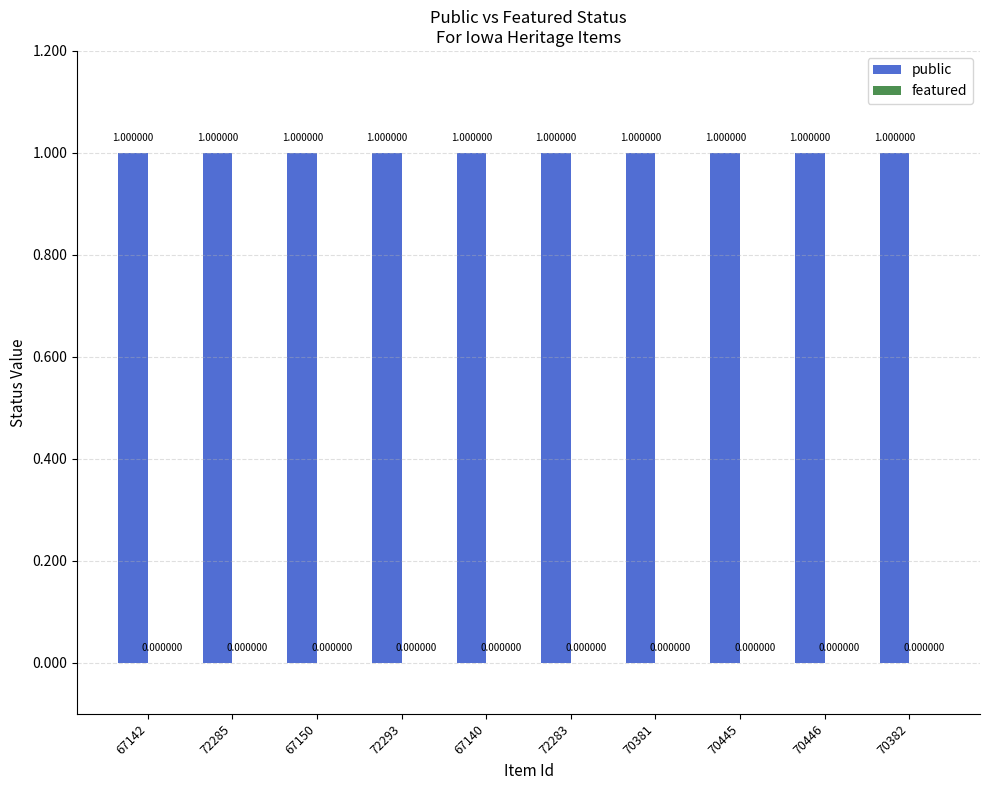

What is the total value across all series at 67140?

1